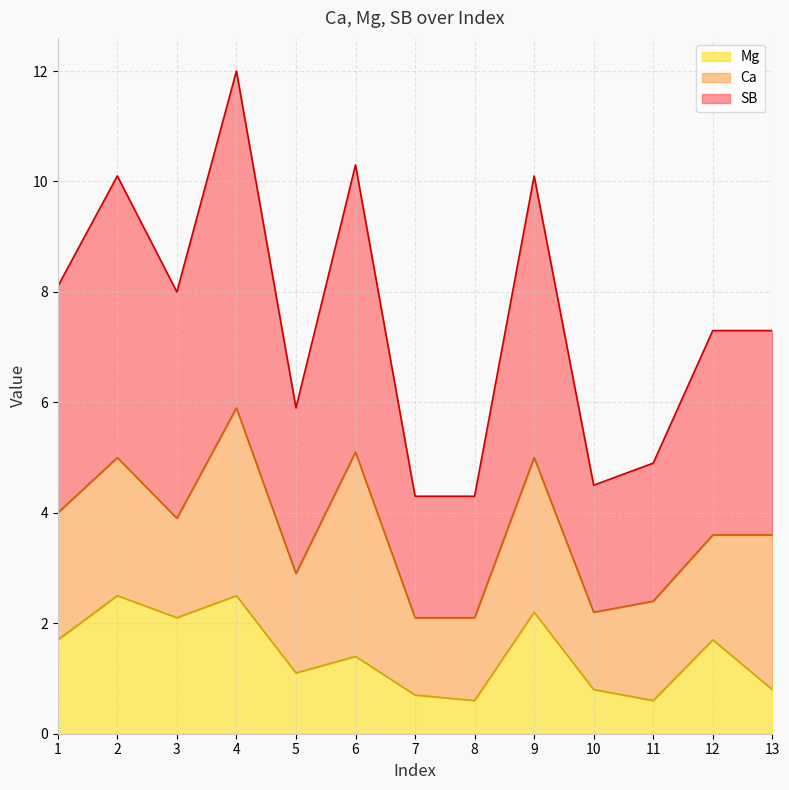

Between 7 and 11, which is larger?

7